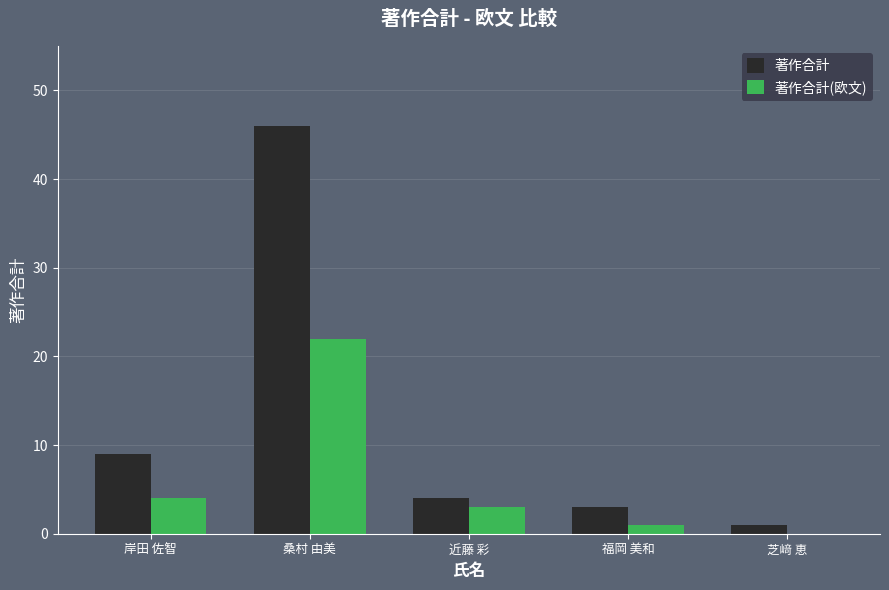

How many data points does each series have?

5